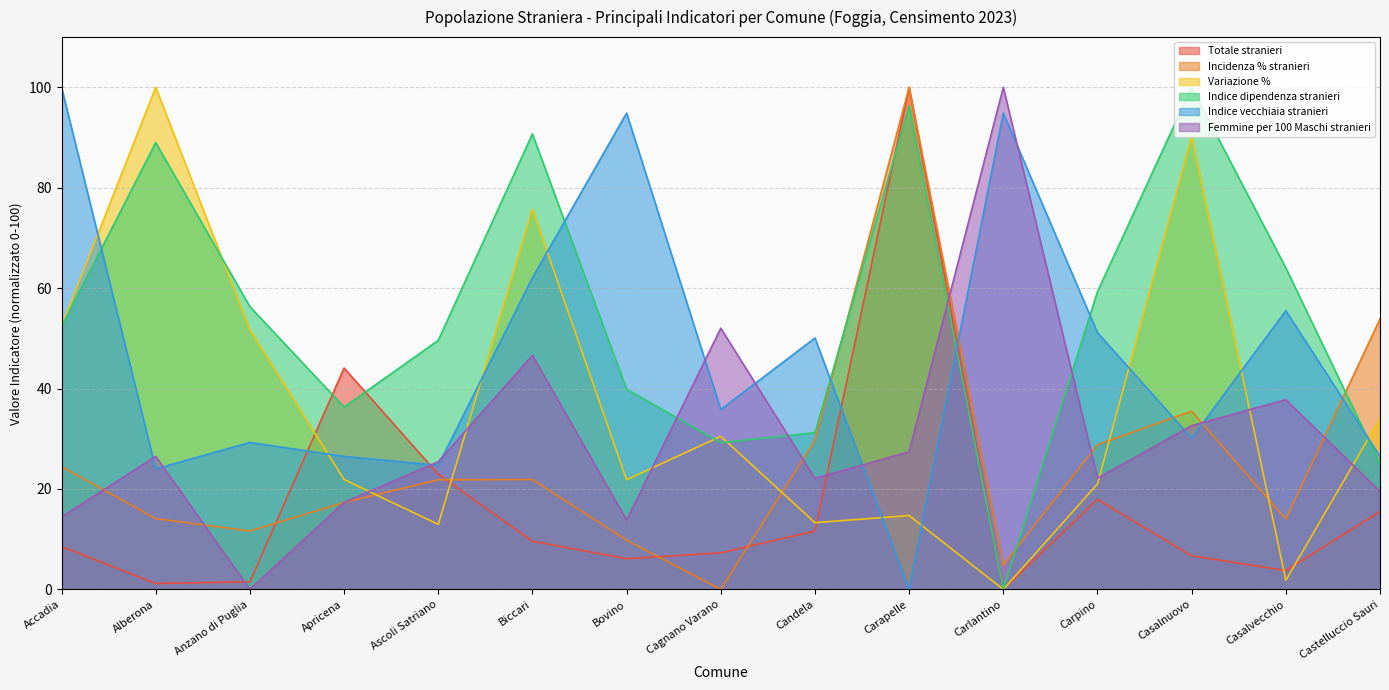

True or false: Femmine per 100 Maschi stranieri has a value of 27.4 at Carapelle.

True